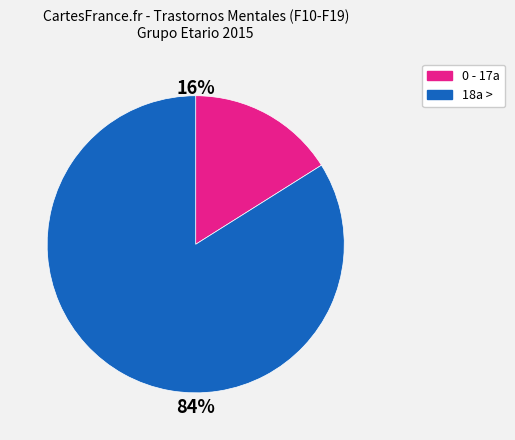

Is there any slice that represents more than half of the pie?

Yes